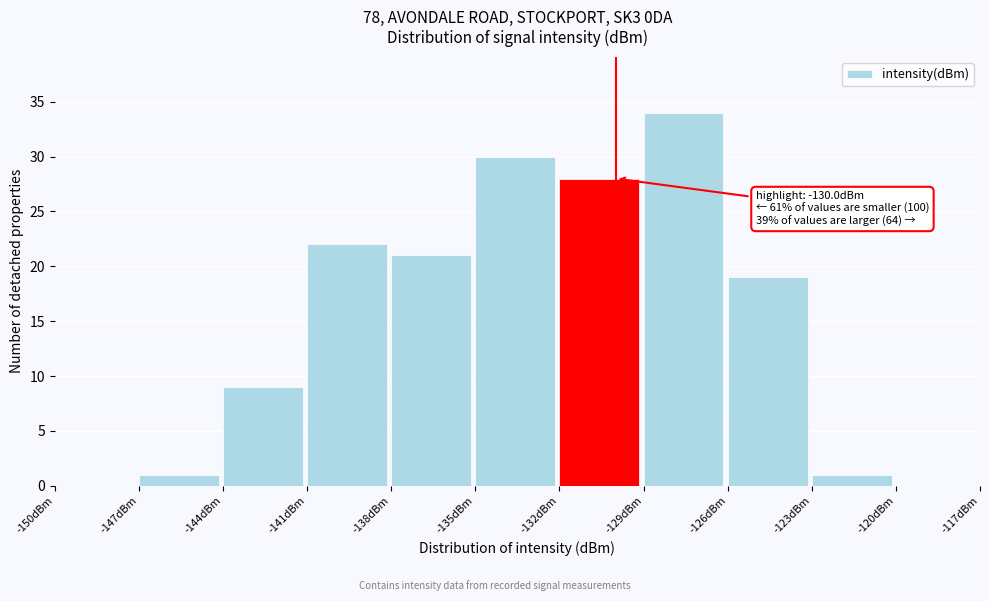

Which range on the x-axis has the tallest bar?

-129 to -126